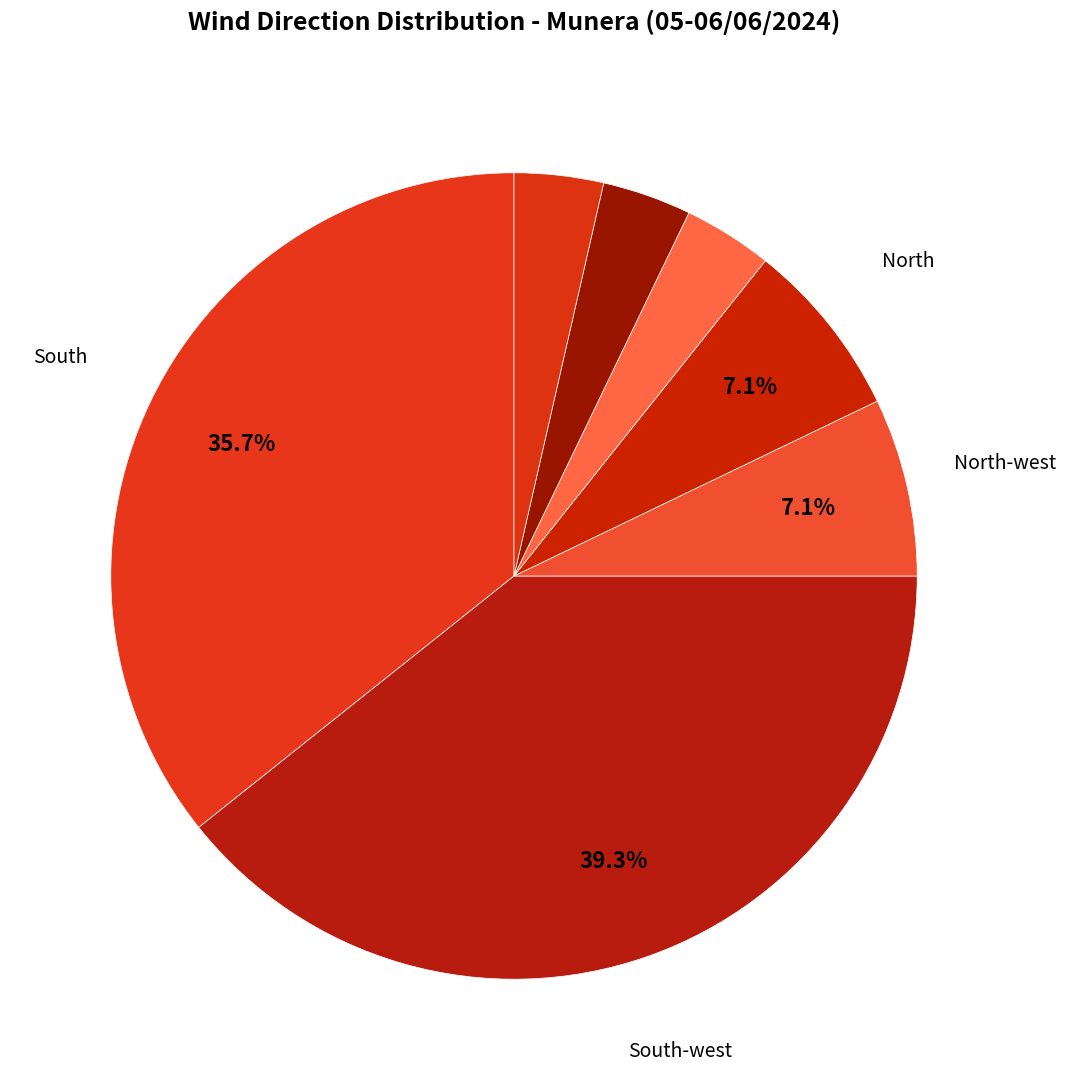

Is there any slice that represents more than half of the pie?

No